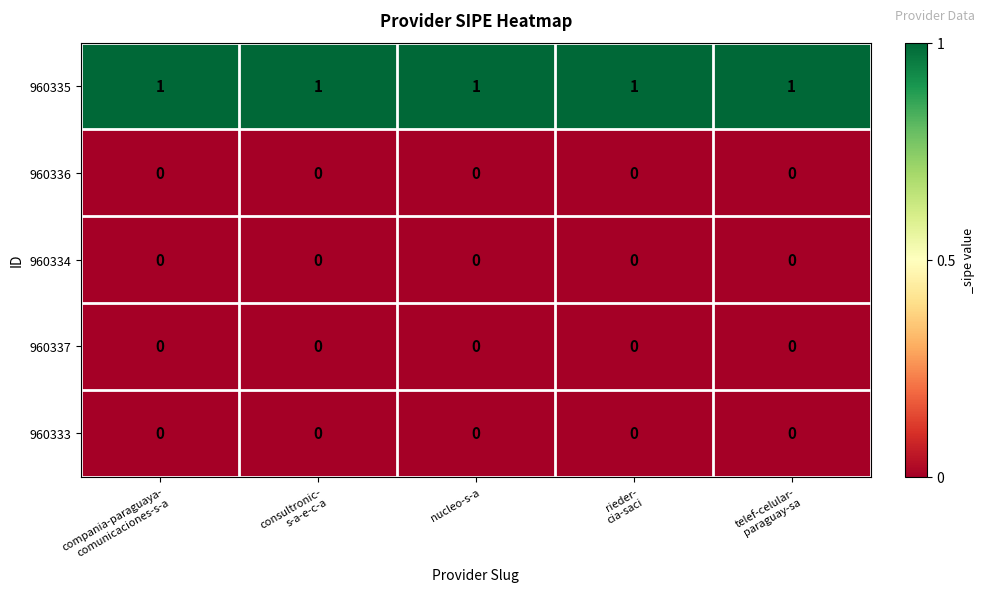

What is the sum of all 960335 values?

5